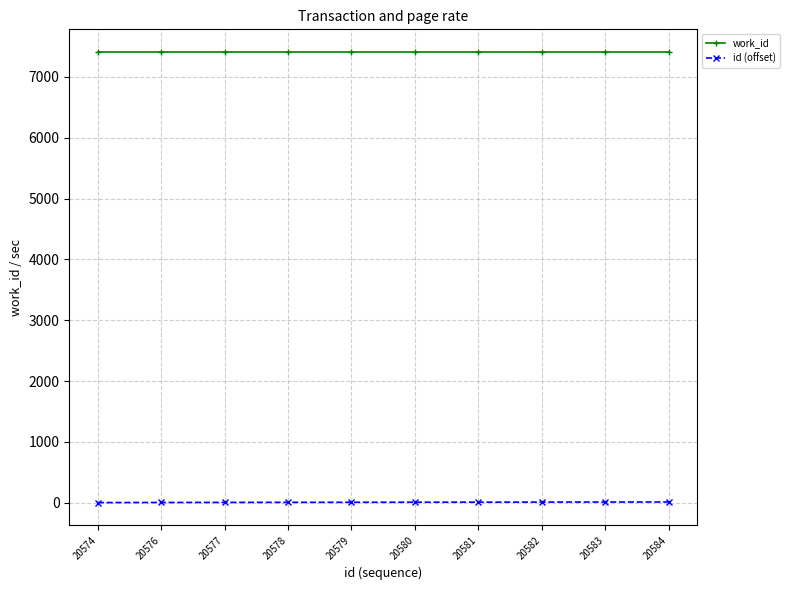

What is the greatest value displayed?

7411